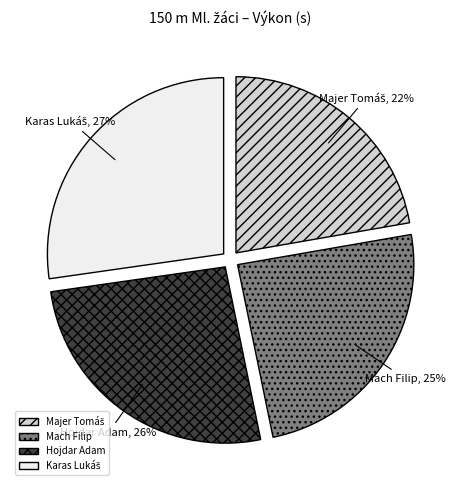

Does any single category account for the majority?

No